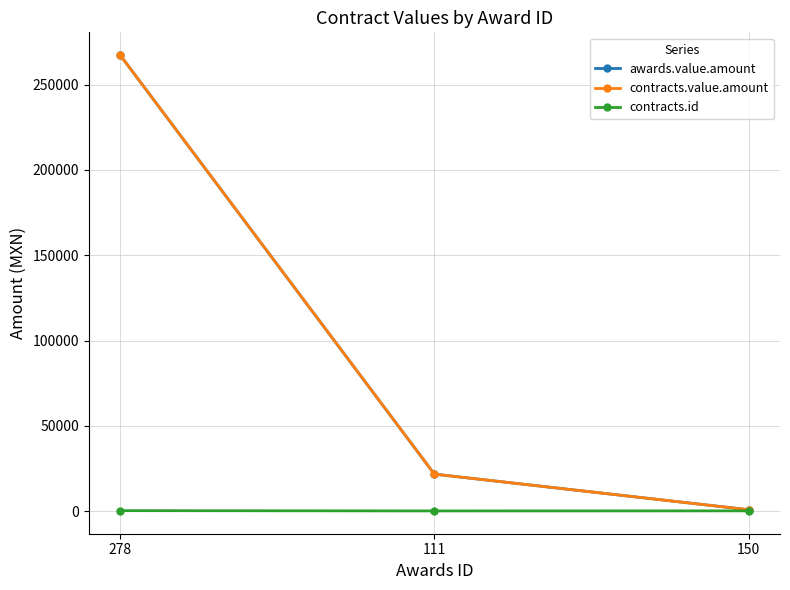

What is the difference between the maximum and minimum values in the contracts.id series?

167.0